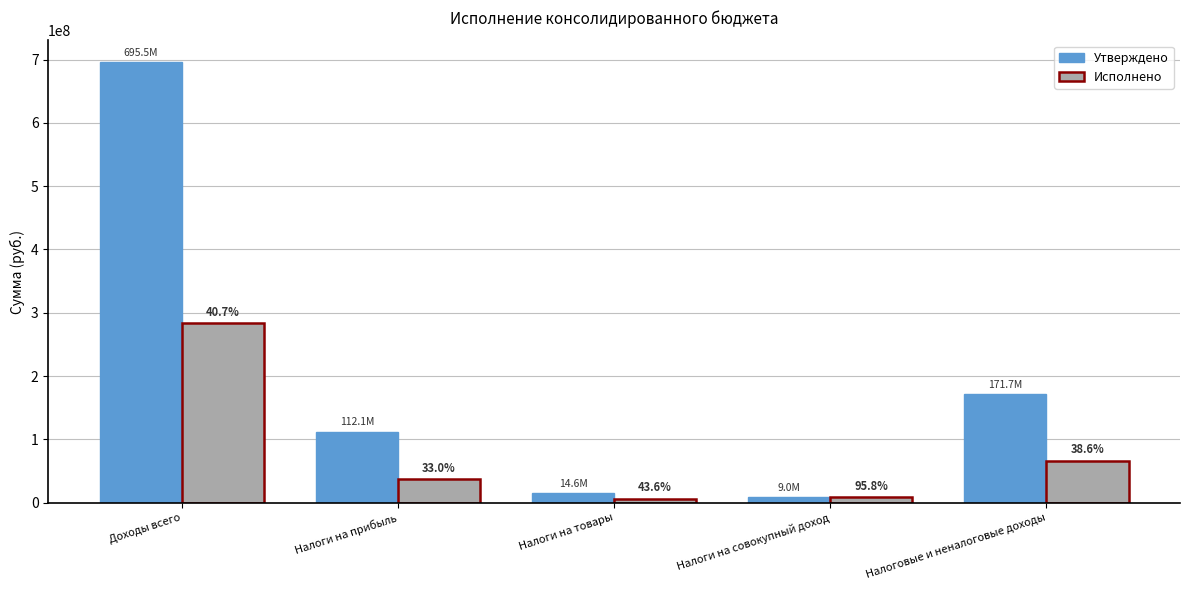

At which label does Исполнено reach its minimum?

Налоги на товары